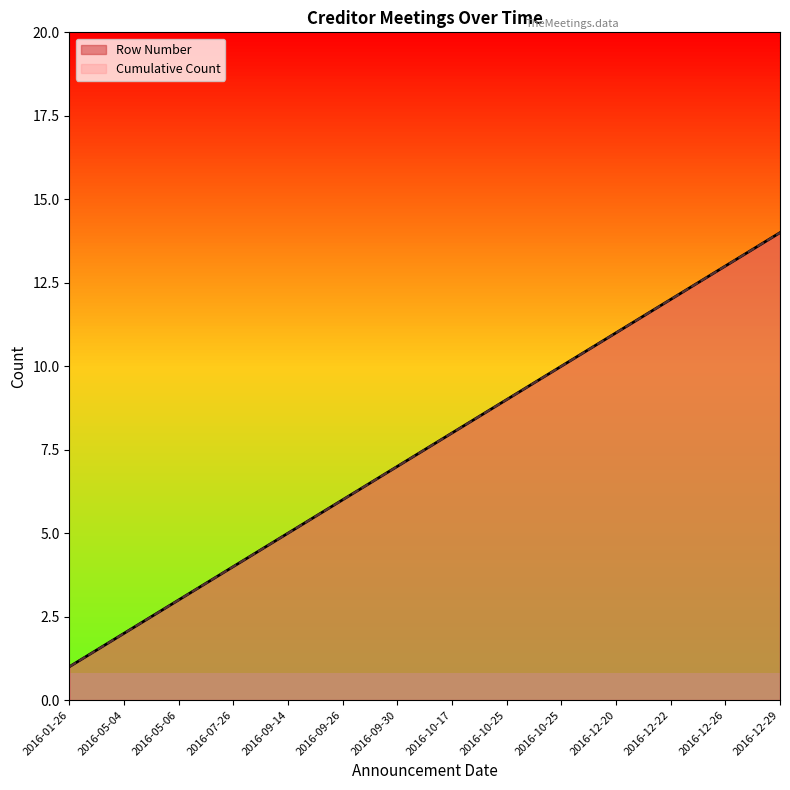

Which category has the lowest value across all series?

2016-01-26